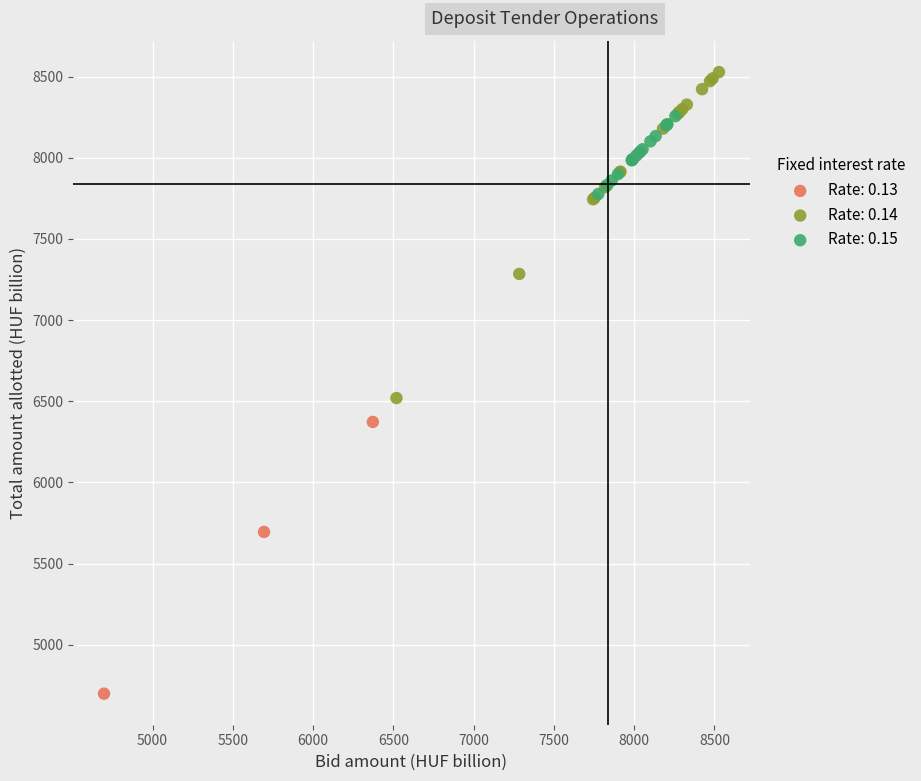

Which series contains the highest Y value?

Rate: 0.14